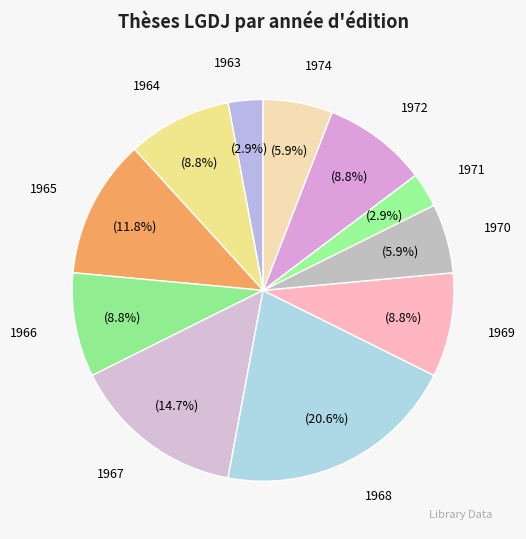

Does 1969 account for over 50% of the chart?

No